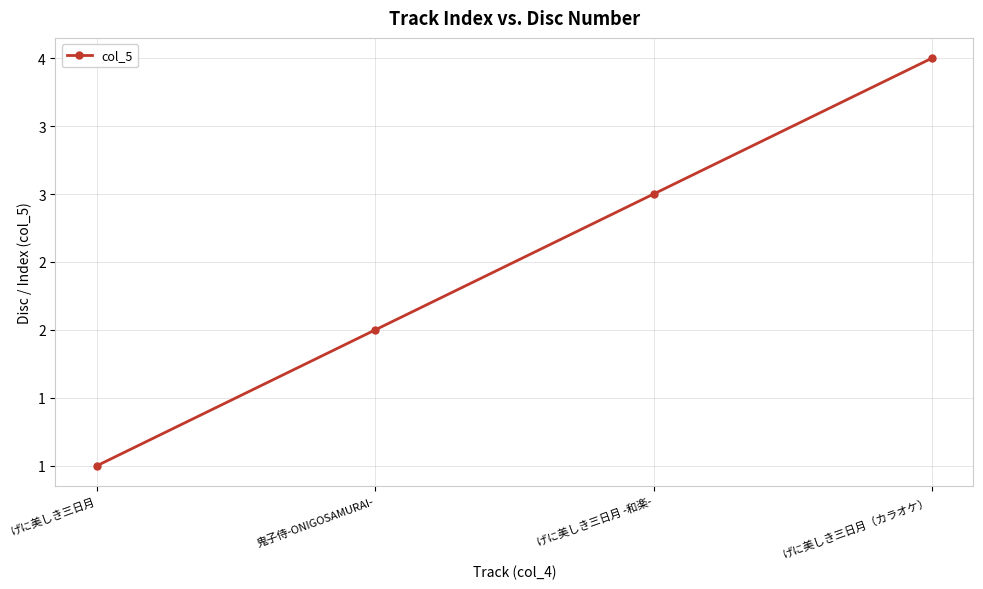

Approximately how many times larger is the value at げに美しき三日月 -和楽- compared to げに美しき三日月?

3.0